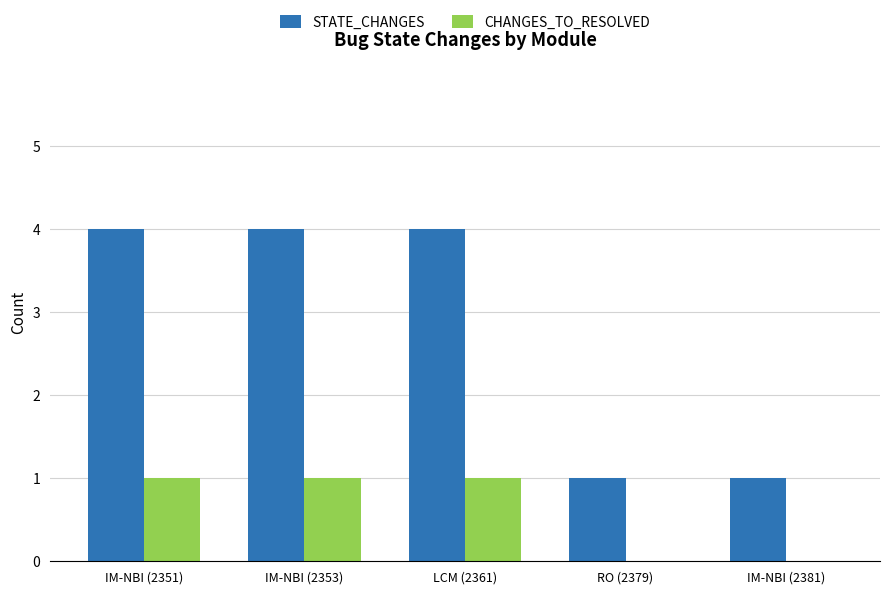

What is the total value across all series at LCM (2361)?

5